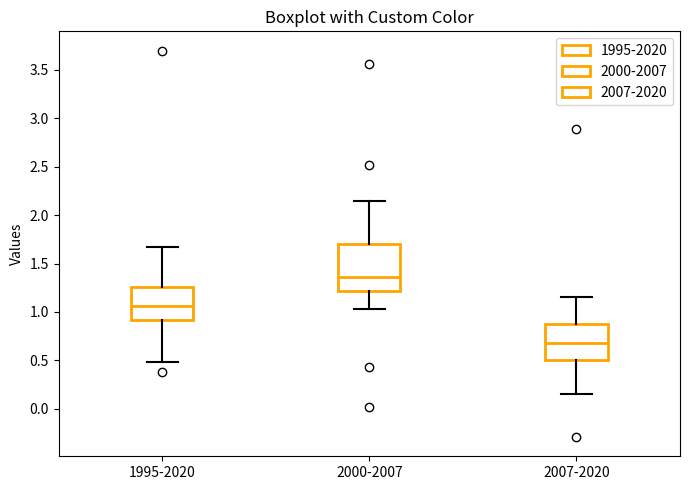

Reading left to right, read every box against the y-axis: the position of its median line, the range the box covers, and the ends of its whiskers. The values are not printed on the chart, so give them approximately, as read against the axis.

1995-2020: median 1.05, box 0.90 to 1.25, whiskers 0.50 to 1.65
2000-2007: median 1.35, box 1.20 to 1.70, whiskers 1.05 to 2.15
2007-2020: median 0.70, box 0.50 to 0.85, whiskers 0.15 to 1.15